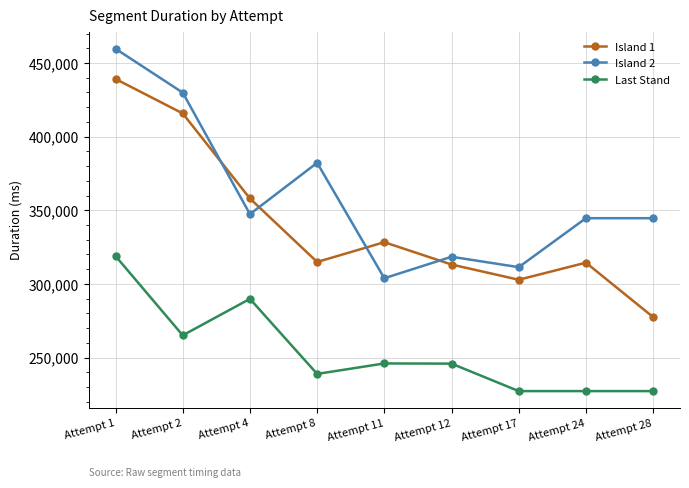

Does the chart have visible grid lines?

Yes